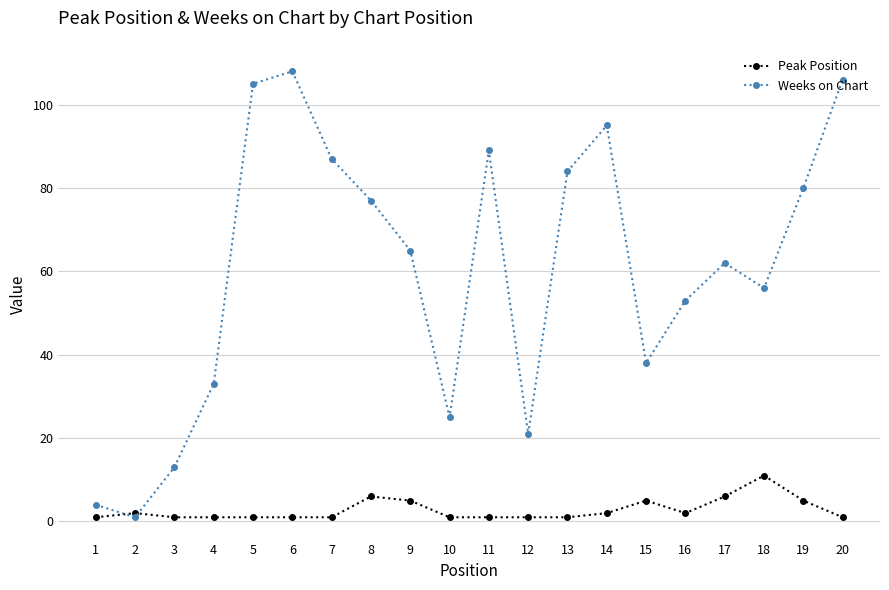

What is the sum of all Weeks on Chart values?

1202